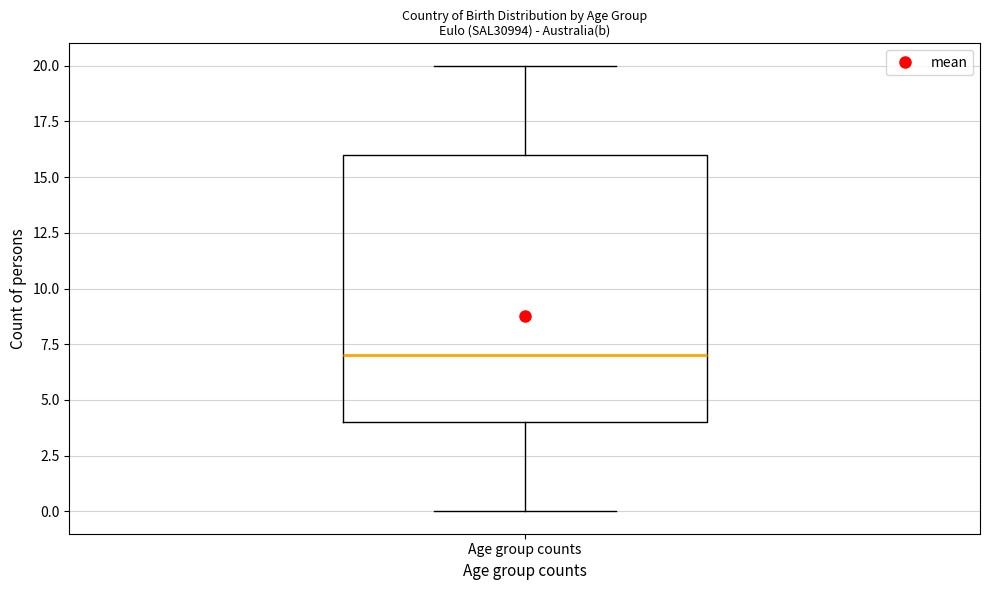

Where does the median line of the box for Age group counts sit on the y-axis? The values are not printed on the chart, so give them approximately, as read against the axis.

7